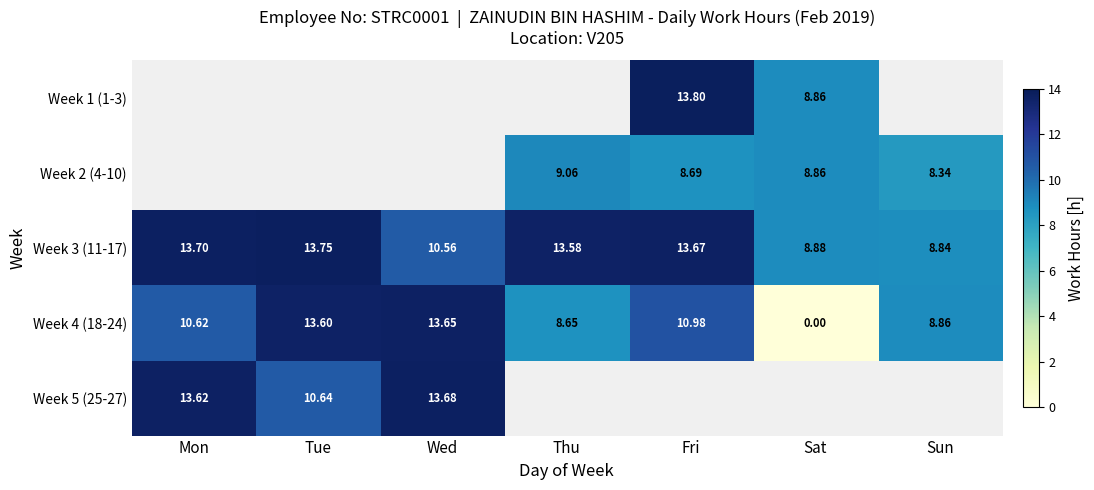

At which category does the chart reach its minimum across all series?

Sat